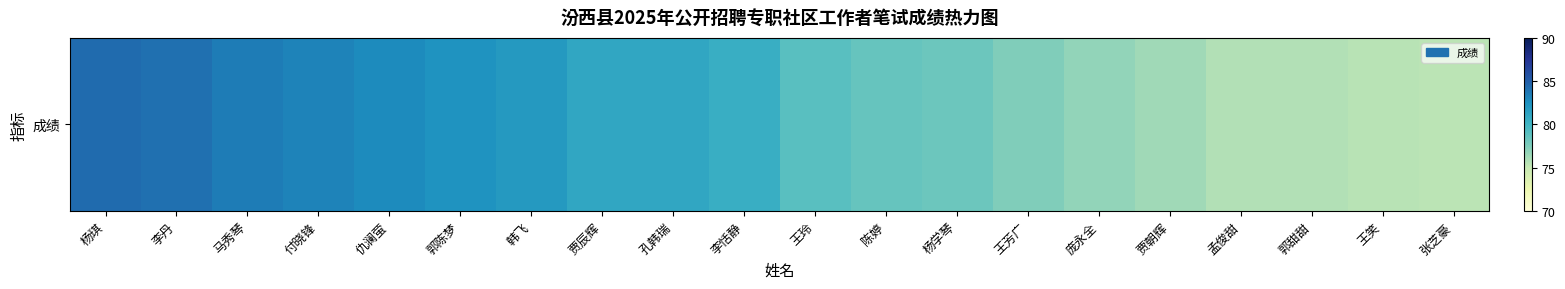

The chart shows a value of 82.8 at 仇澜萤. True or false?

True